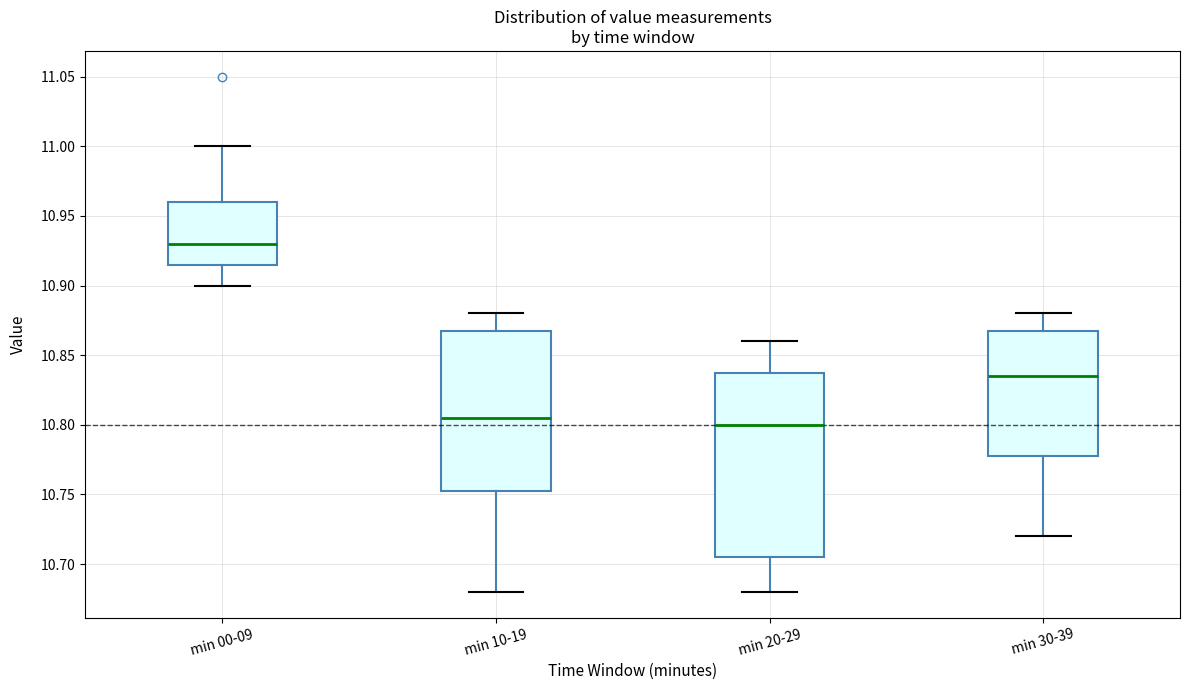

Comparing the boxes themselves (not the whiskers), which one is the tallest?

min 20-29